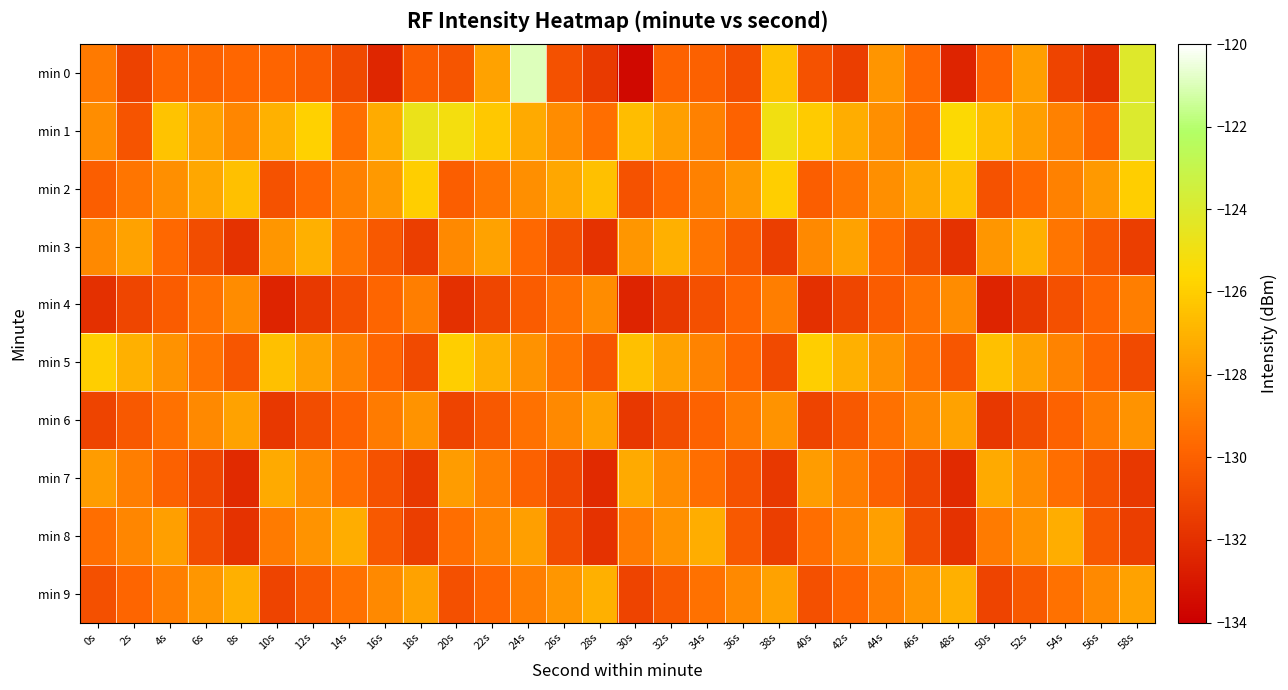

List the series in order of their peak value, highest first.

min 0, min 1, min 2, min 5, min 3, min 9, min 8, min 7, min 6, min 4